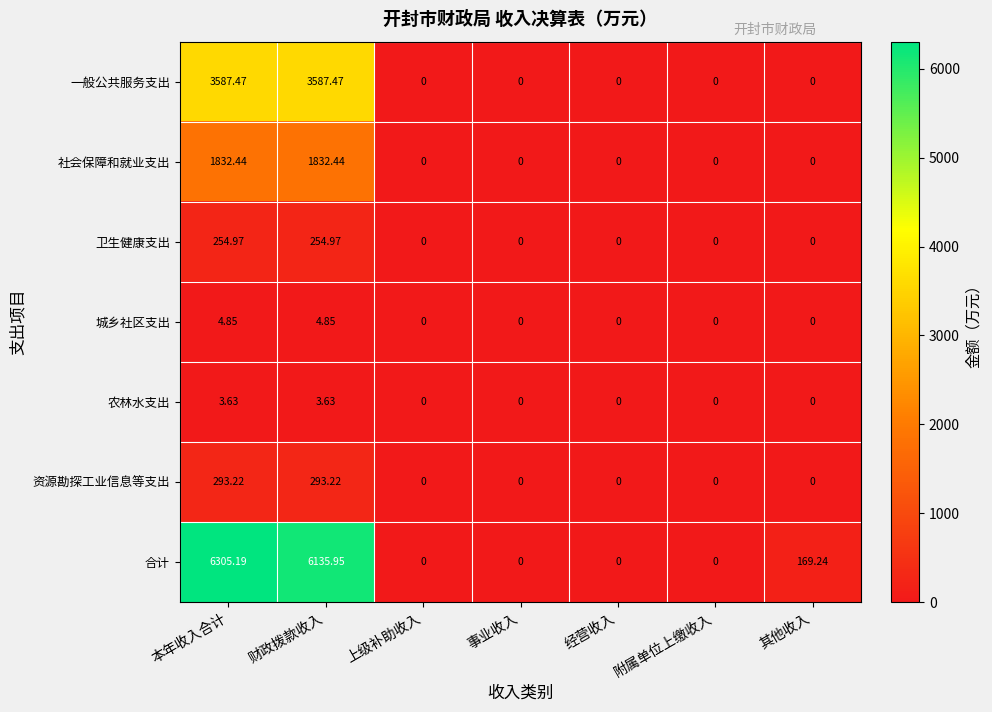

How many data points does each series have?

7